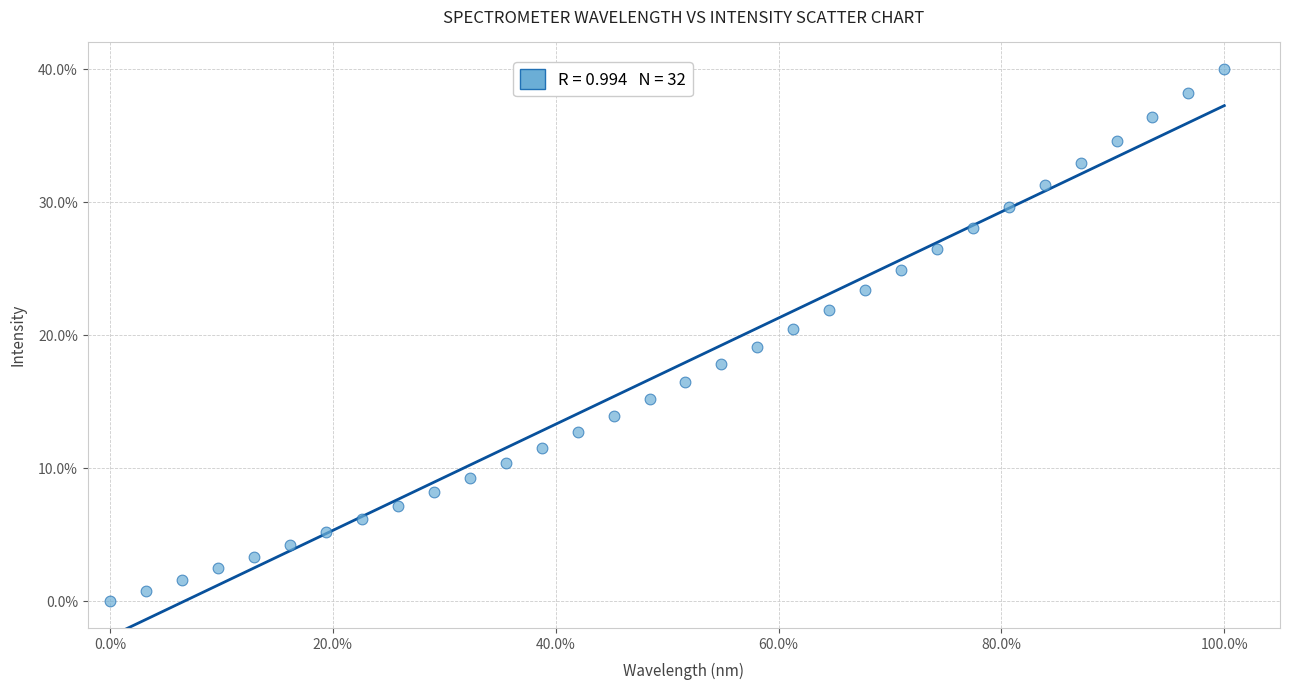

What is the range of X values (max minus min)?

100.0